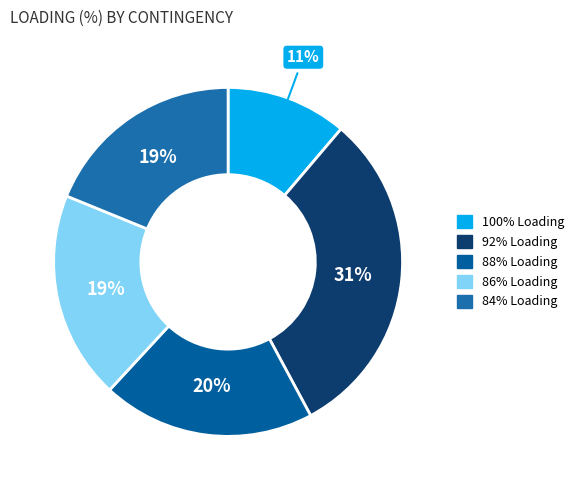

Is there any slice that represents more than half of the pie?

No